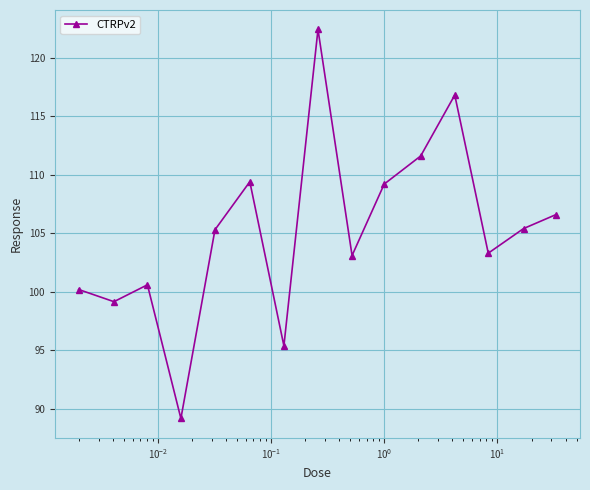

True or false: there are more than 2 points higher than both neighbors.

True